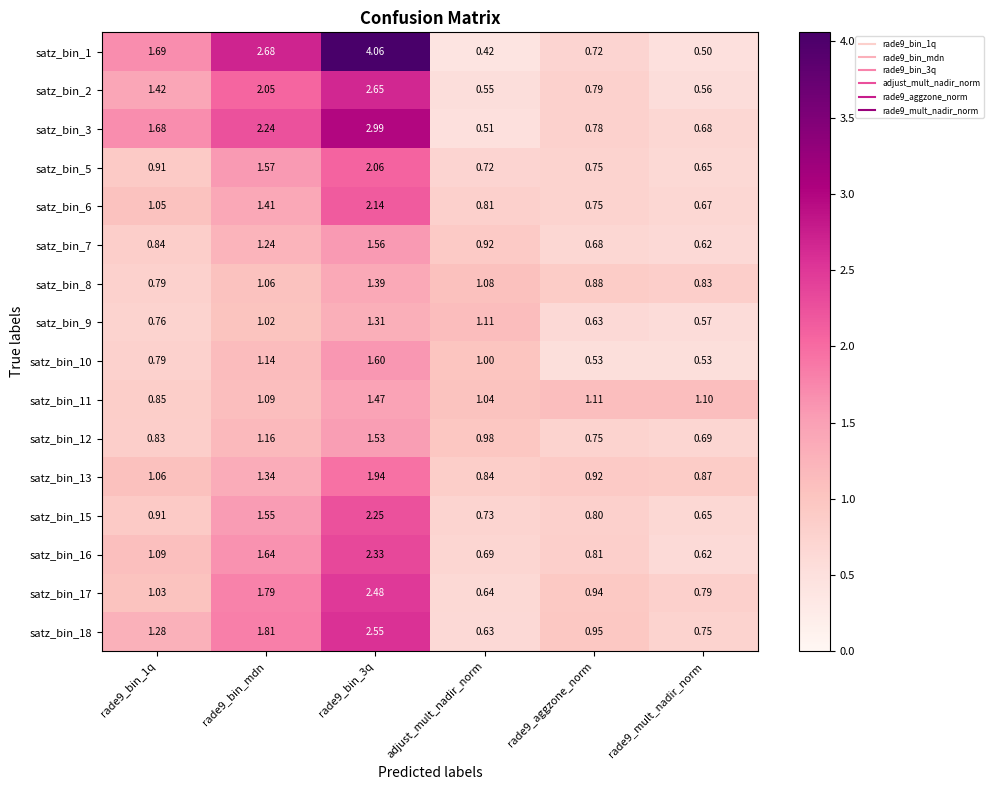

Which series has the largest range (max minus min)?

satz_bin_1